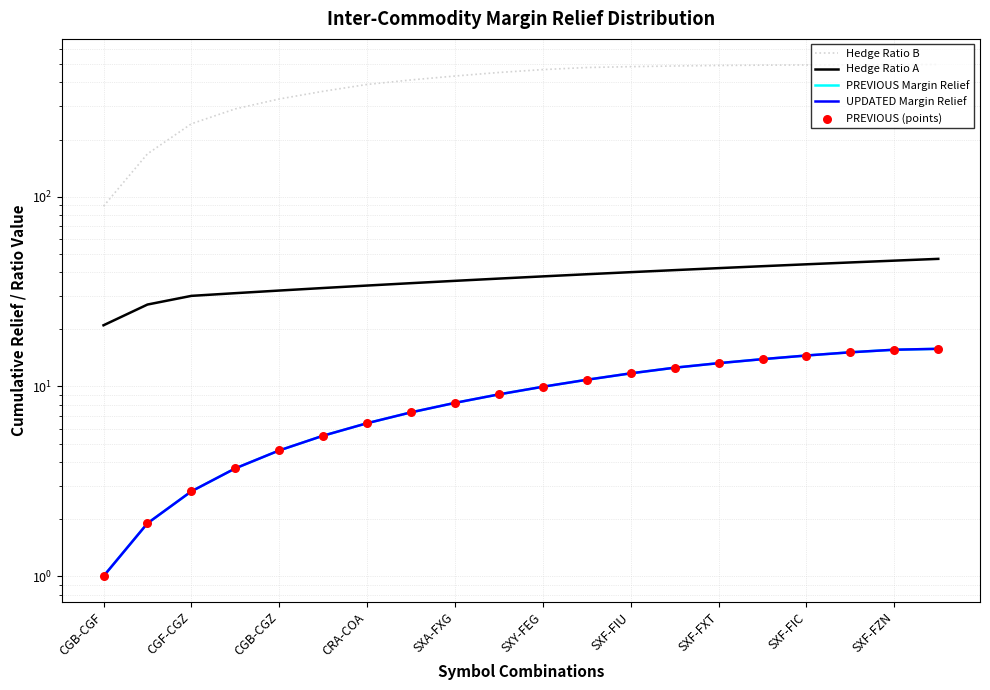

At which category is the sum across all series the highest?

19